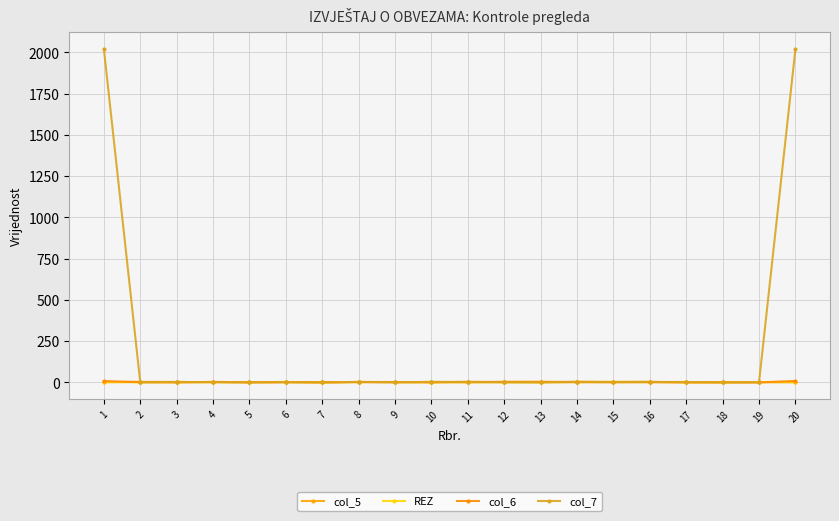

Reading right to left, list all the values displayed in this chart.

col_5: -0.8	-0.3	0.1	-0.8	-1.3	-1.3	-1.2	1.3	1.9	-1.9	0.8	0.4	1.5	-1.8	-1.4	-1.4	0.4	0.9	1.8	-0.5
REZ: -0.2	0.7	-1.6	-0.8	1.2	1.9	1.8	-1.7	-1.3	0.4	-1.8	0.4	0.1	-1.2	1.1	-0.2	-0.5	-0.8	-1.4	0.4
col_6: 7.3	-1.8	-1.2	-1.6	1.7	0.4	1.6	1.8	1.1	1.9	-1.3	0.2	0.1	-0.8	0.7	-1.0	1.6	-1.9	-0.0	6.5
col_7: 2020.5	-0.6	-1.7	1.1	0.9	0.8	1.3	-2.0	-1.2	1.1	1.9	-1.7	1.2	-1.4	0.2	-0.9	-0.6	1.3	-0.9	2021.6